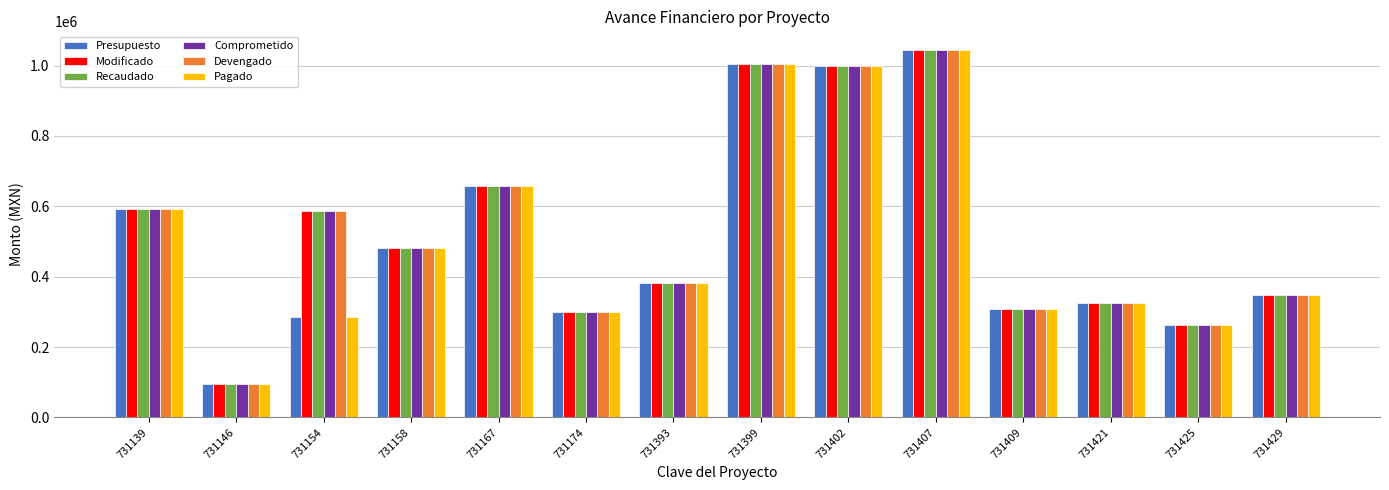

True or false: Modificado has a value of 323930.0 at 731421.

True